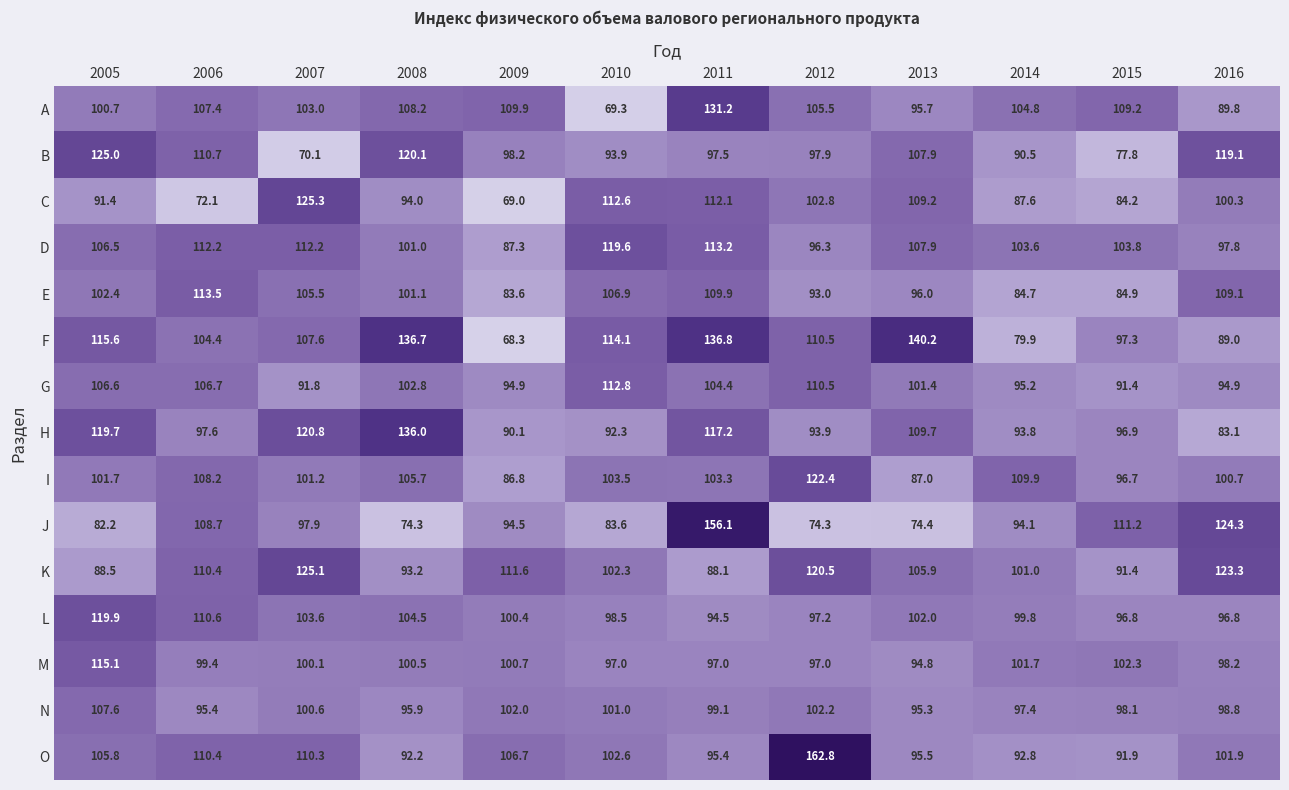

At which label is M closest to 104?

2015